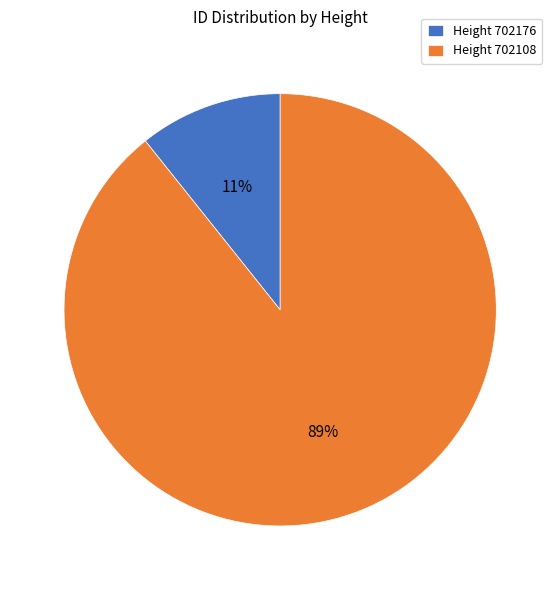

Combined, do Height 702176 and Height 702108 account for over 50%?

Yes